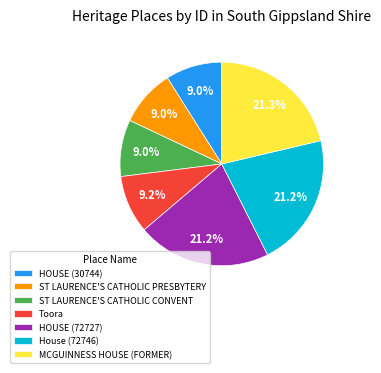

How many segments does this pie chart have?

7